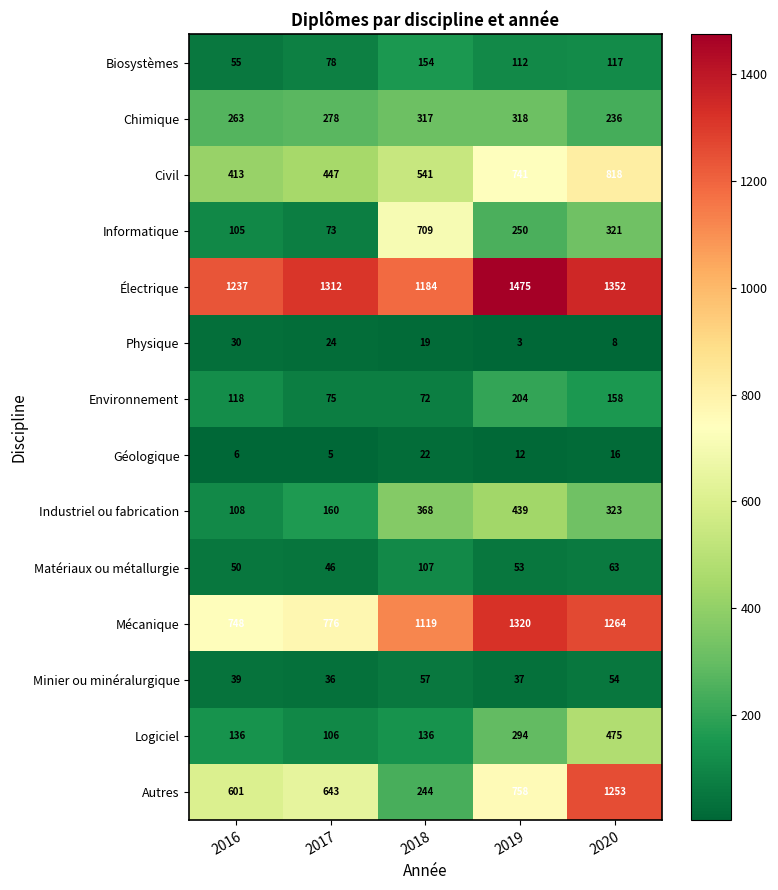

Which series has the largest total across all categories?

Électrique